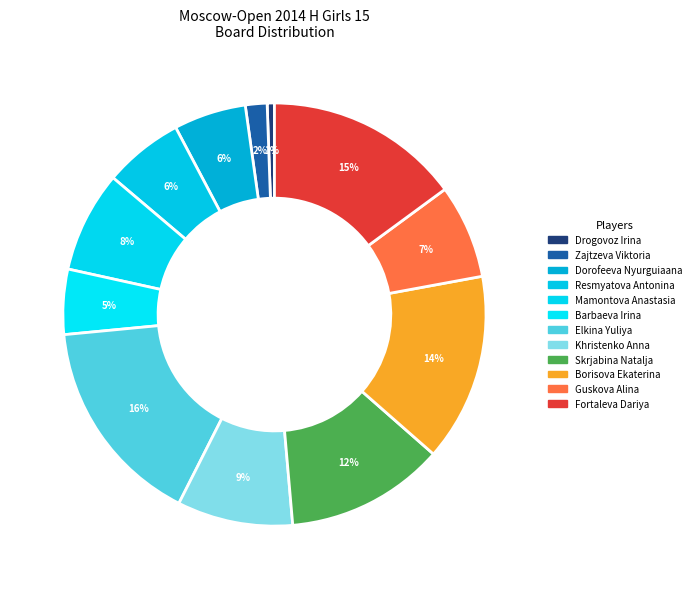

Rank the categories by value from lowest to highest.

Drogovoz Irina, Zajtzeva Viktoria, Barbaeva Irina, Dorofeeva Nyurguiaana, Resmyatova Antonina, Guskova Alina, Mamontova Anastasia, Khristenko Anna, Skrjabina Natalja, Borisova Ekaterina, Fortaleva Dariya, Elkina Yuliya